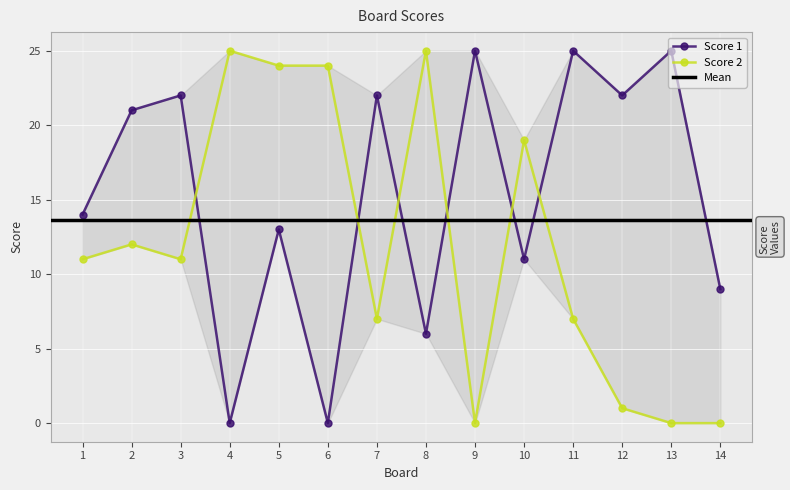

In Score 1, how many points are higher than both neighbors (excluding endpoints)?

6